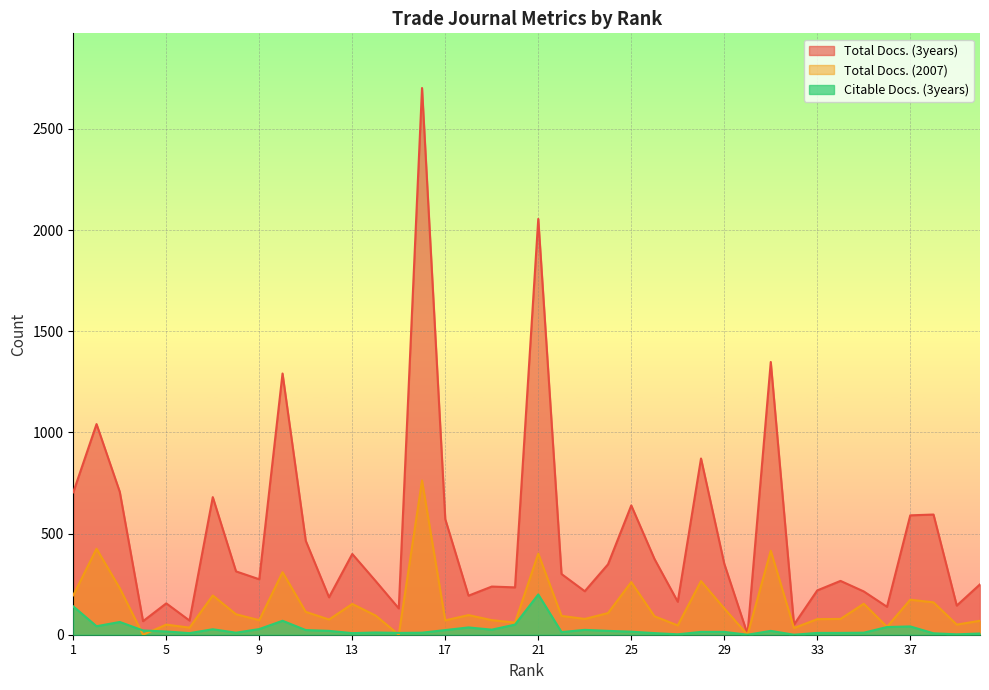

What are all the series names shown in the legend?

Total Docs. (3years), Total Docs. (2007), Citable Docs. (3years)